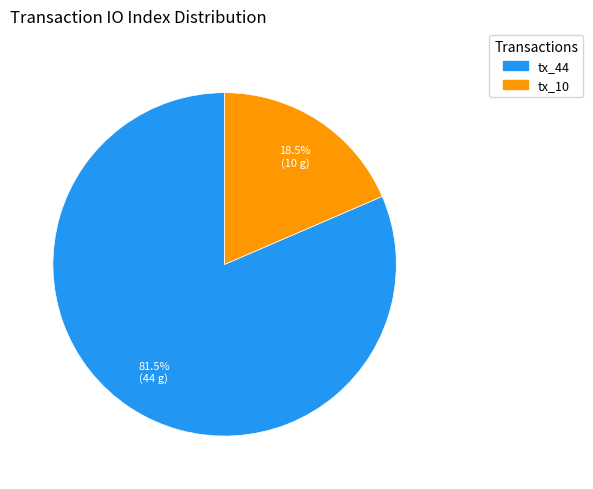

What is the ratio of the value at tx_44 to the value at tx_10?

4.4